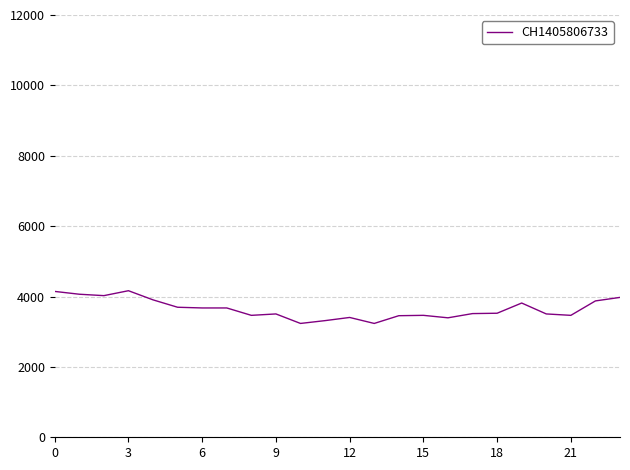

What is the difference between the maximum and minimum values?

930